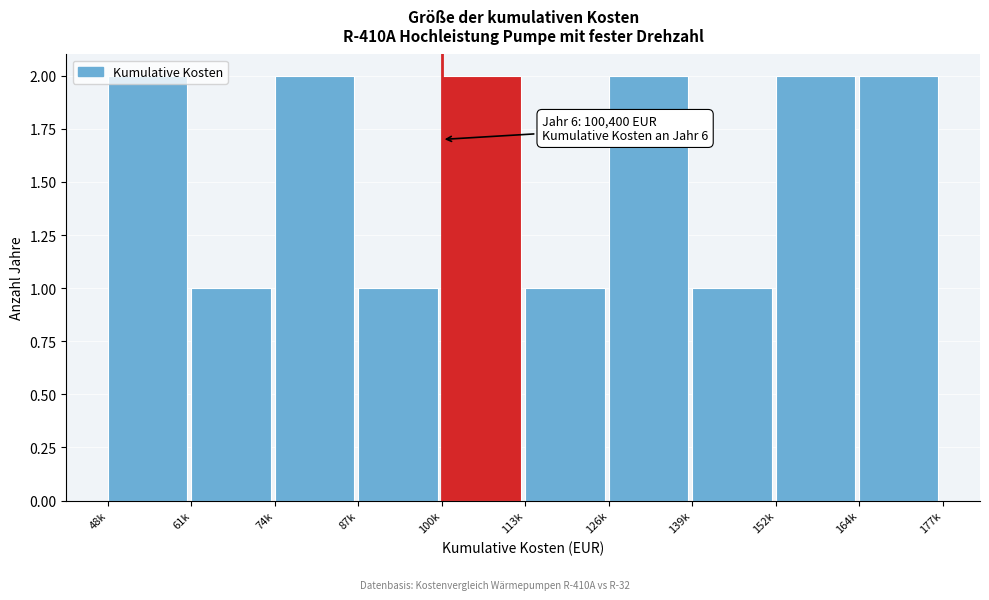

What is the label of the 1st bar from the left?

48k